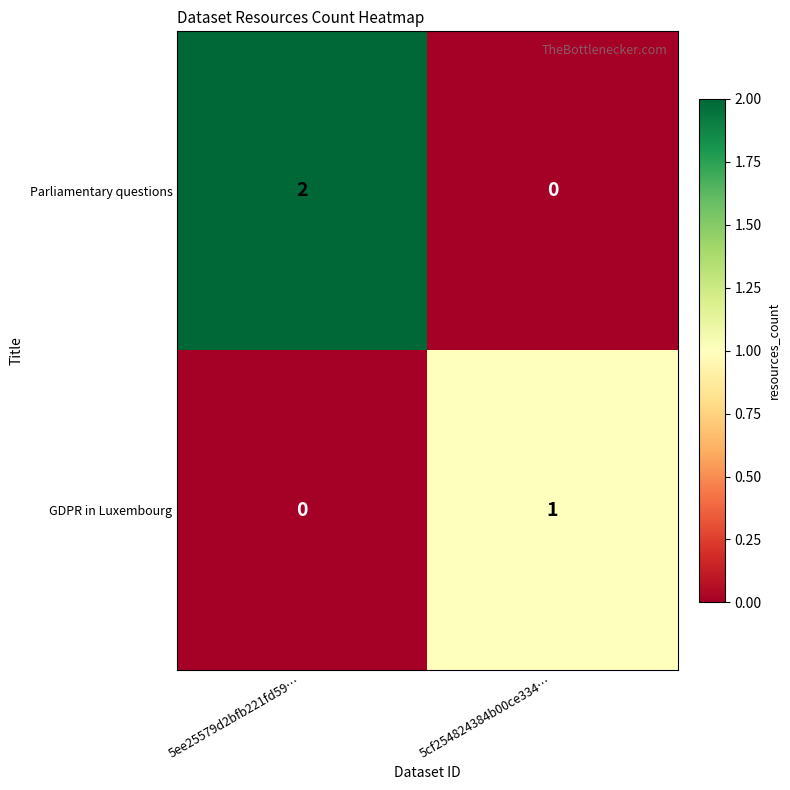

What is the maximum value shown in the chart?

2